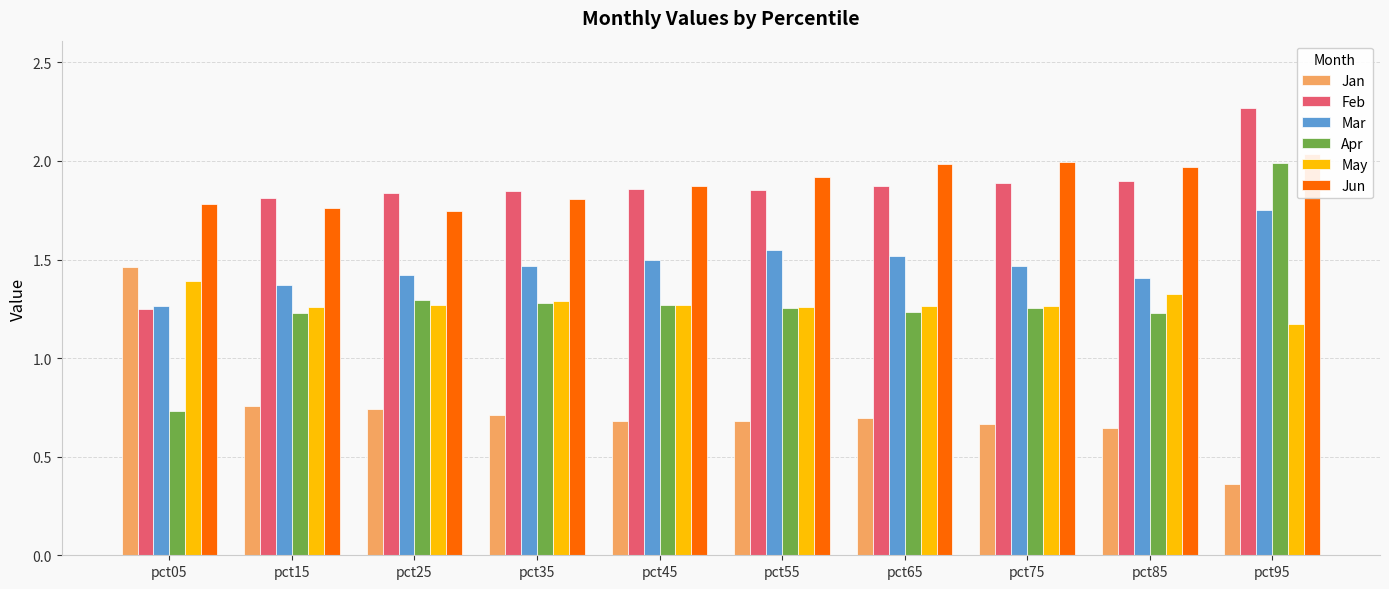

What is the sum of all Jan values?

7.4